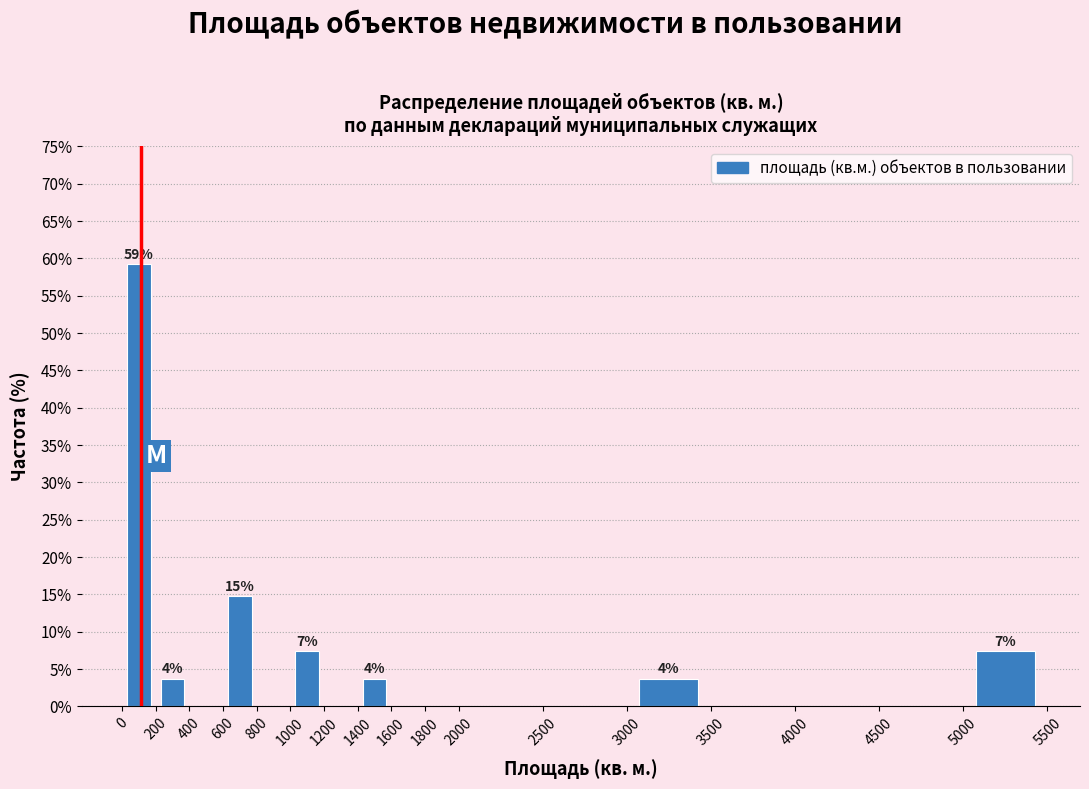

Over which range of the x-axis is the bar tallest?

0 to 200